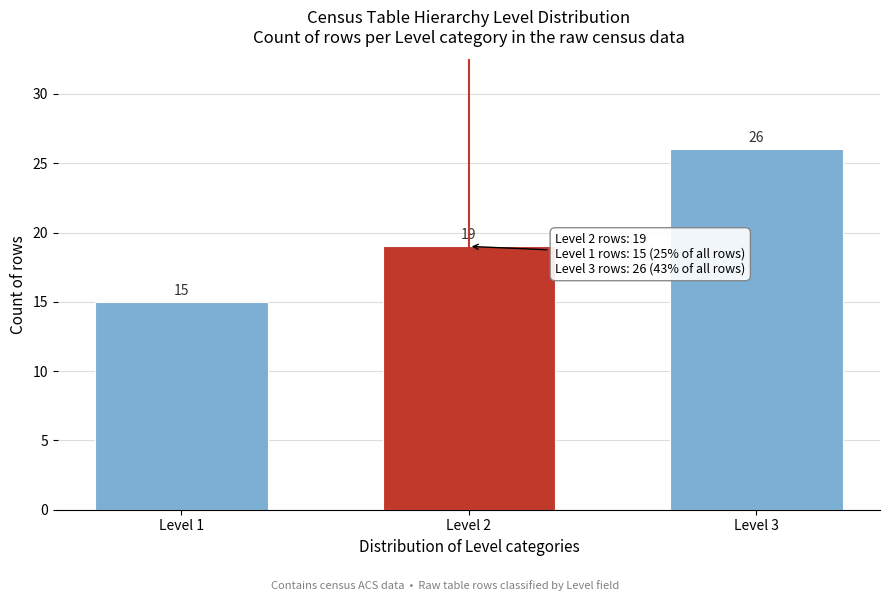

Reading left to right, what are all the values shown in this chart?

Level 1=15	Level 2=19	Level 3=26